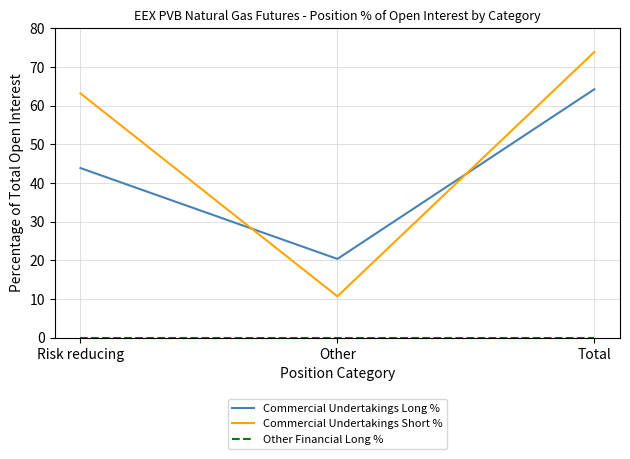

Between Risk reducing and Total, which series saw the biggest shift?

Commercial Undertakings Long %